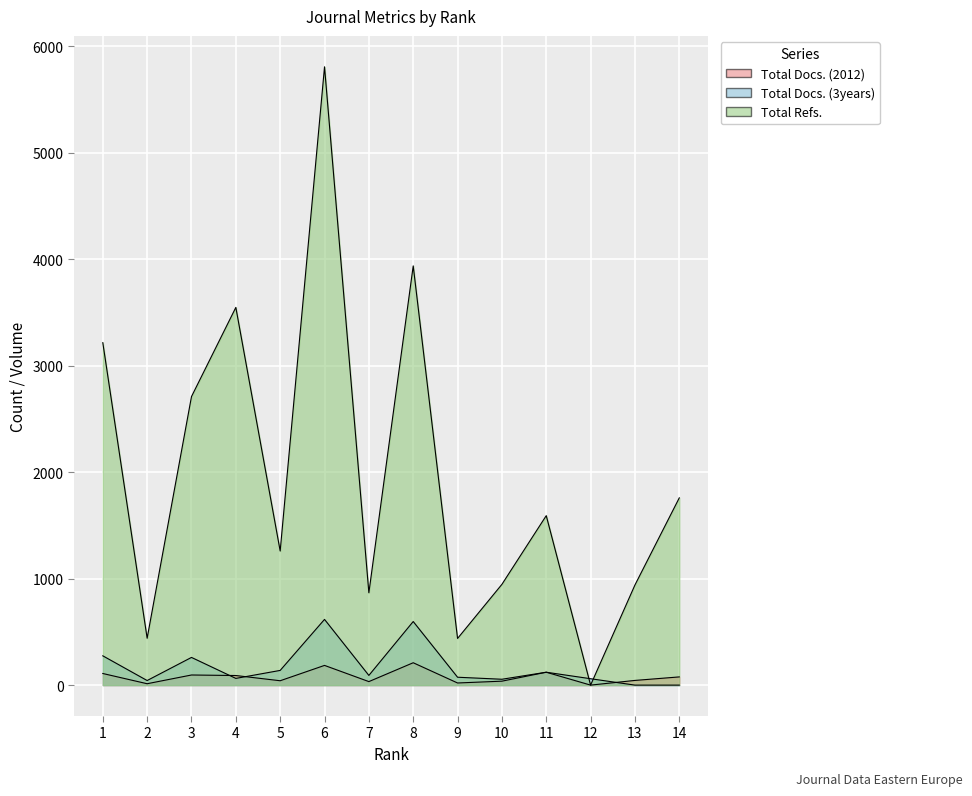

In Total Docs. (2012), how many points are higher than both neighbors (excluding endpoints)?

4